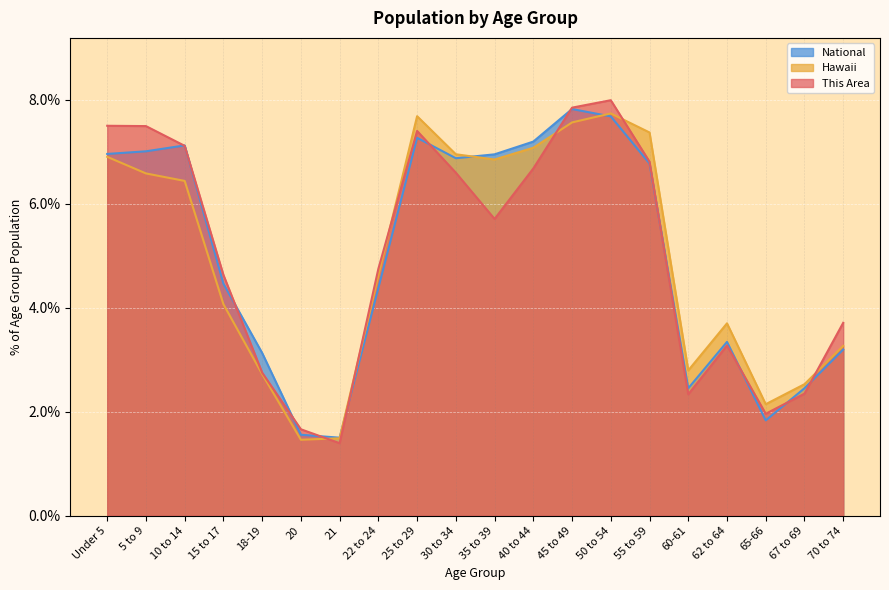

Which series changed the most between 22 to 24 and 25 to 29?

Hawaii